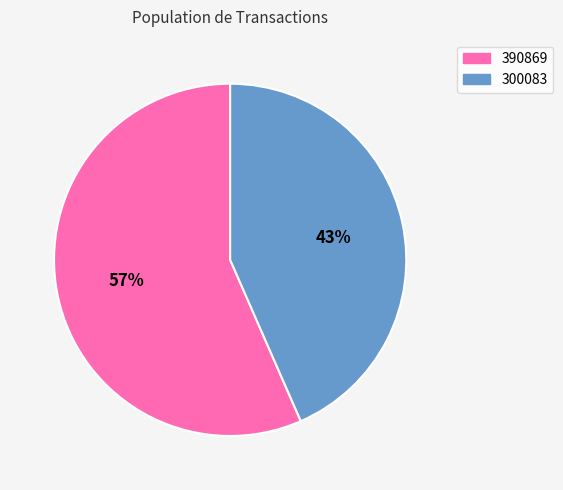

To the nearest percent, what is the average slice percentage?

50%